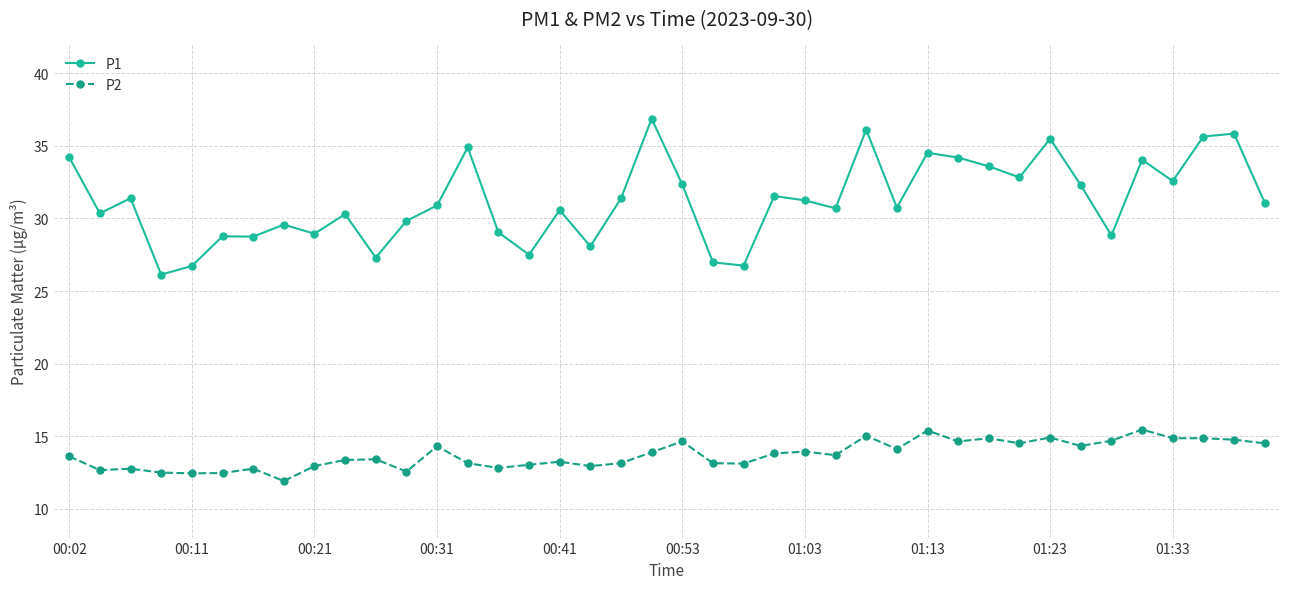

True or false: P1 and P2 intersect in this chart.

False